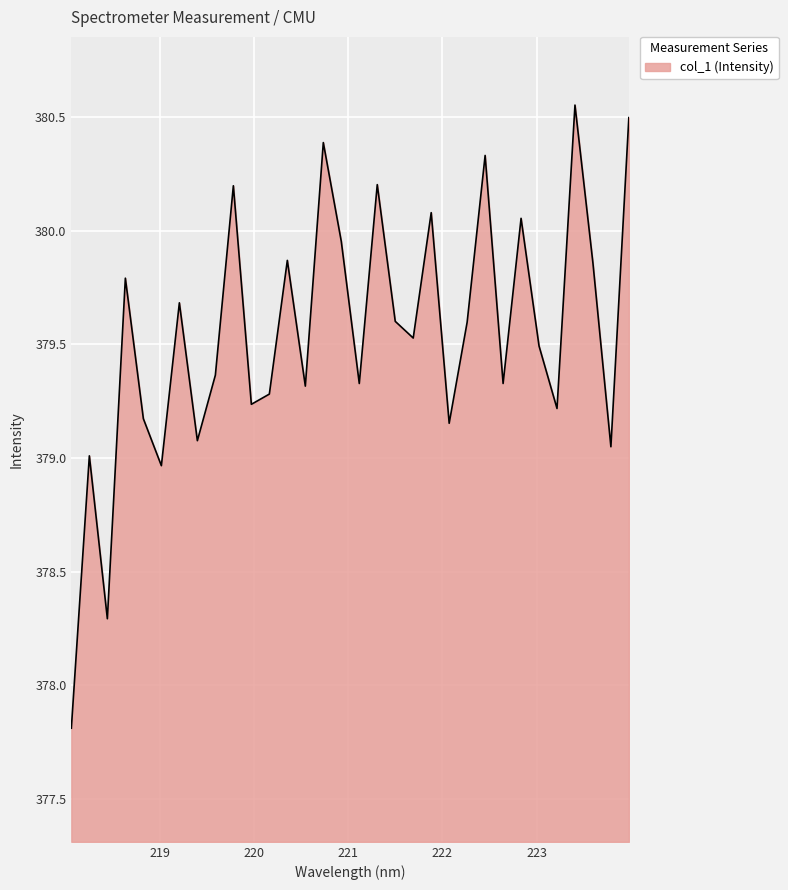

What is the minimum value shown in the chart?

377.8